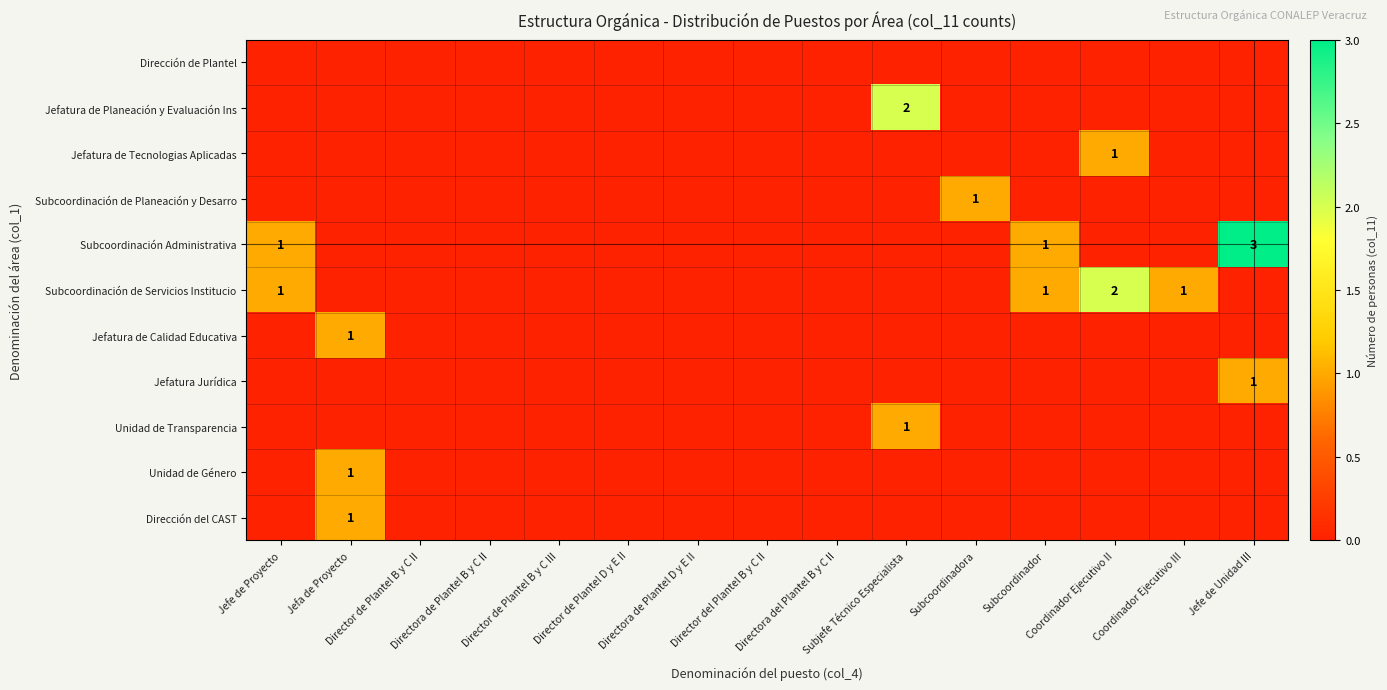

What is the sum of all Unidad de Género values?

1